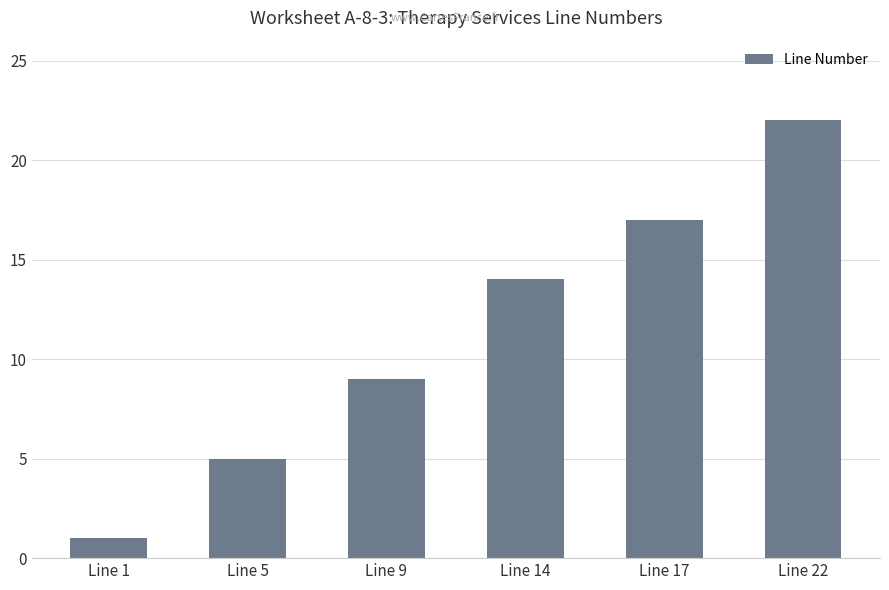

What is the value of the 4th bar from the left?

14